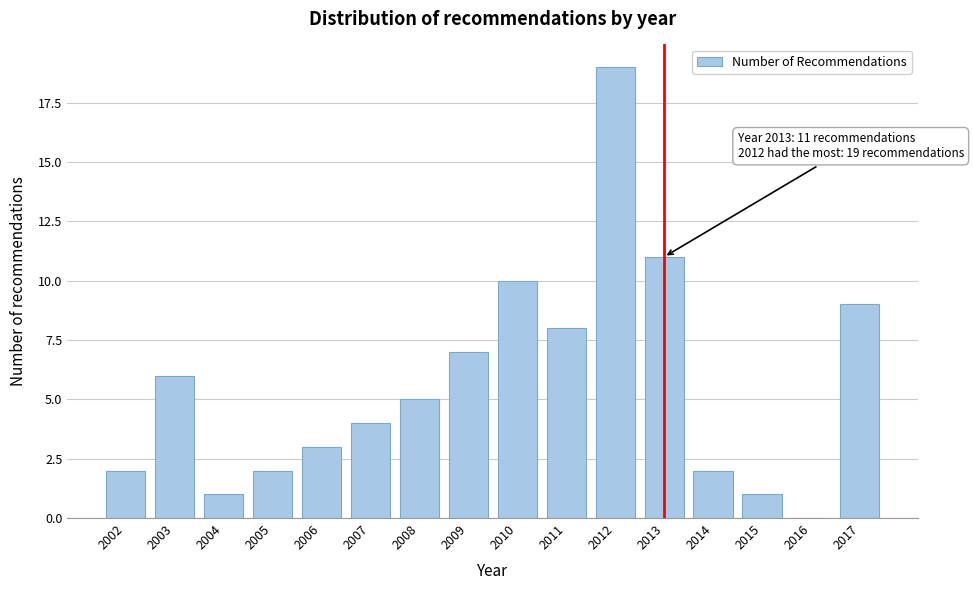

Reading left to right, transcribe all the data shown in this chart.

2002=2	2003=6	2004=1	2005=2	2006=3	2007=4	2008=5	2009=7	2010=10	2011=8	2012=19	2013=11	2014=2	2015=1	2016=0	2017=9